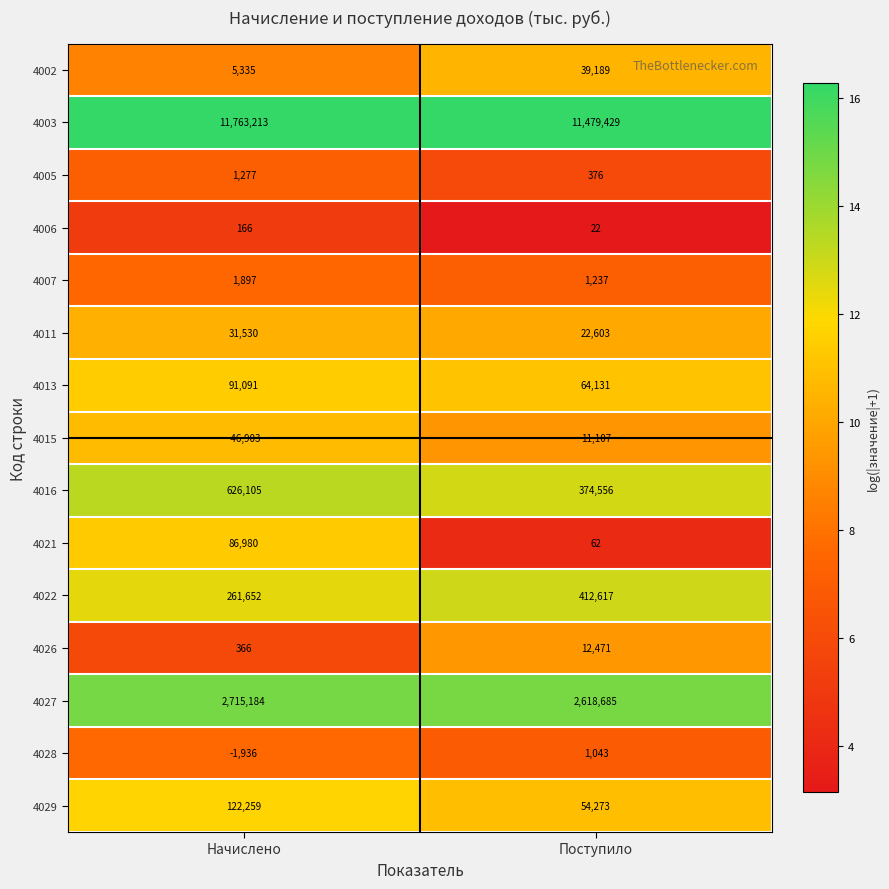

What is the difference between the maximum and minimum values in the 4005 series?

901